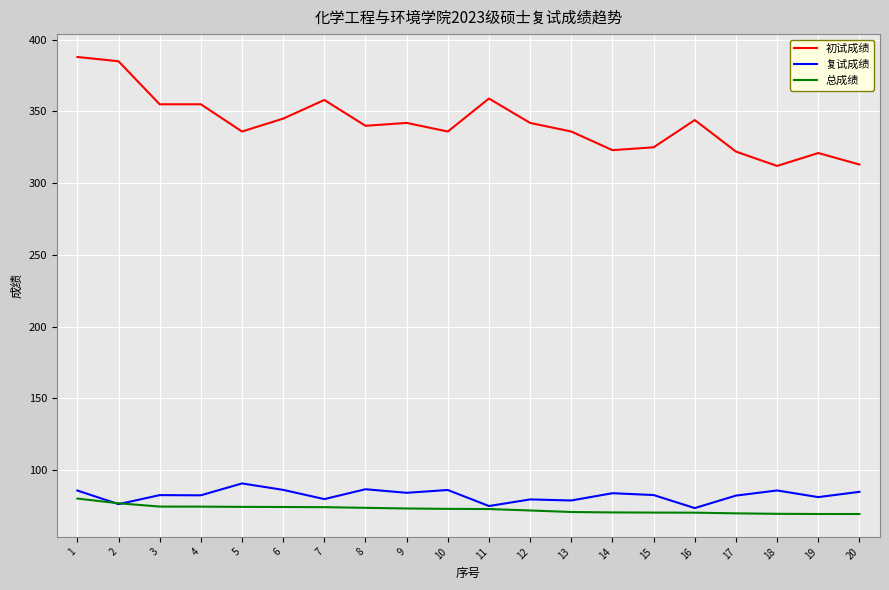

At which category is the sum across all series the highest?

1